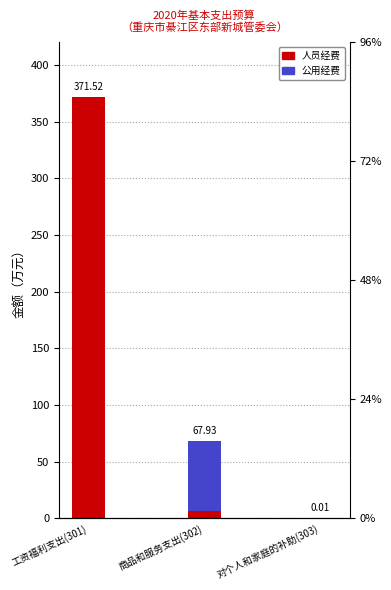

Is the value of 人员经费 at 工资福利支出(301) greater than the value of 公用经费 at 商品和服务支出(302)?

Yes